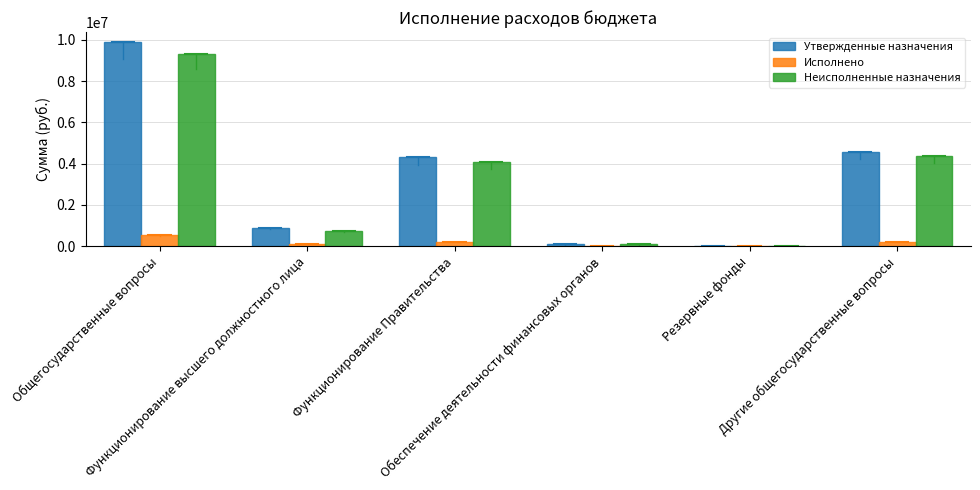

What is the maximum value for Утвержденные назначения?

9886162.0